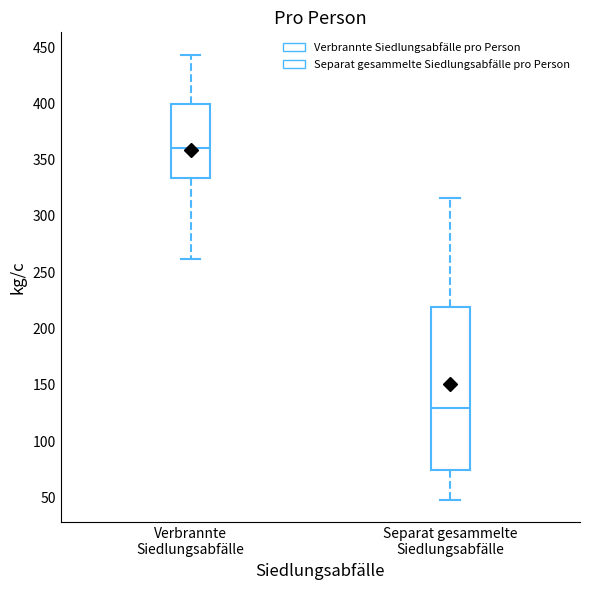

Reading left to right, transcribe this box plot: for each box, give where its median line is, the range the box spans, and where its two whiskers end, as read against the y-axis. The values are not printed on the chart, so give them approximately, as read against the axis.

Verbrannte Siedlungsabfälle: median 360, box 335 to 400, whiskers 260 to 445
Separat gesammelte Siedlungsabfälle: median 130, box 75 to 220, whiskers 50 to 315